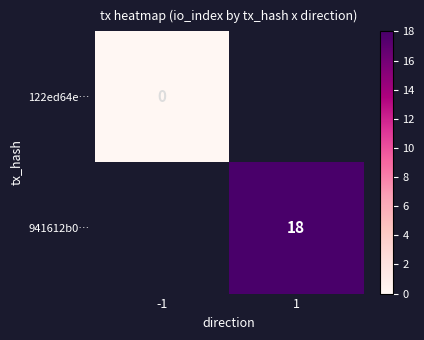

How many series are shown in this chart?

2